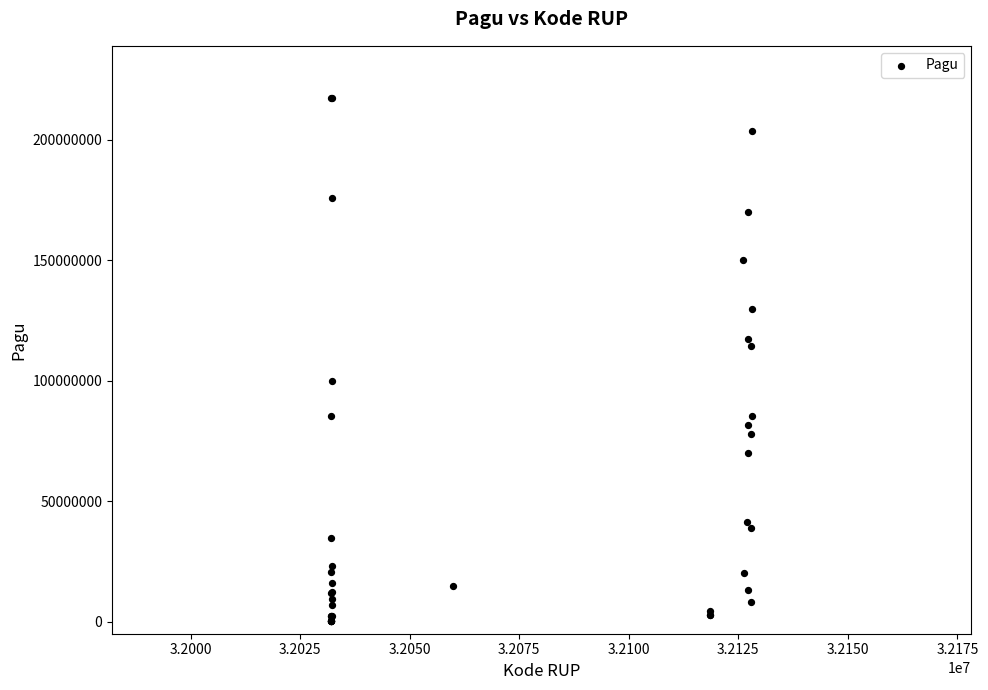

What Y value in the scatter plot is closest to 108830000?

114296000